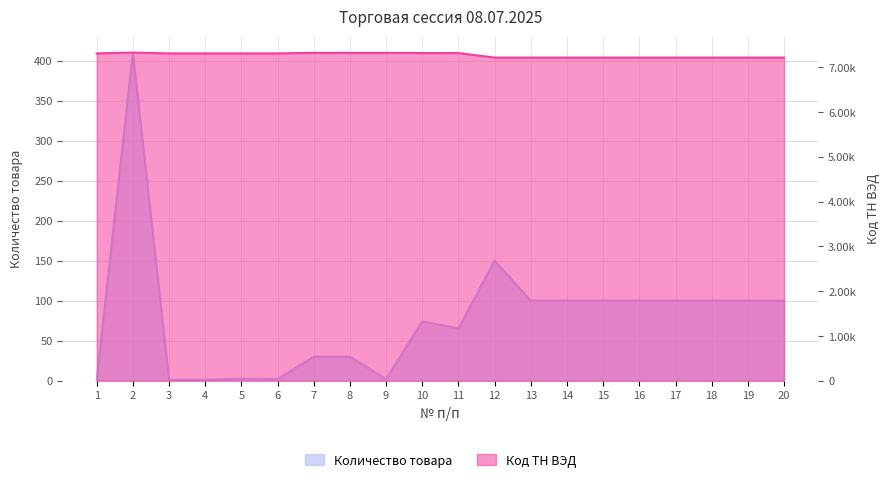

True or false: Количество товара has more than 1 points higher than both neighbors.

True